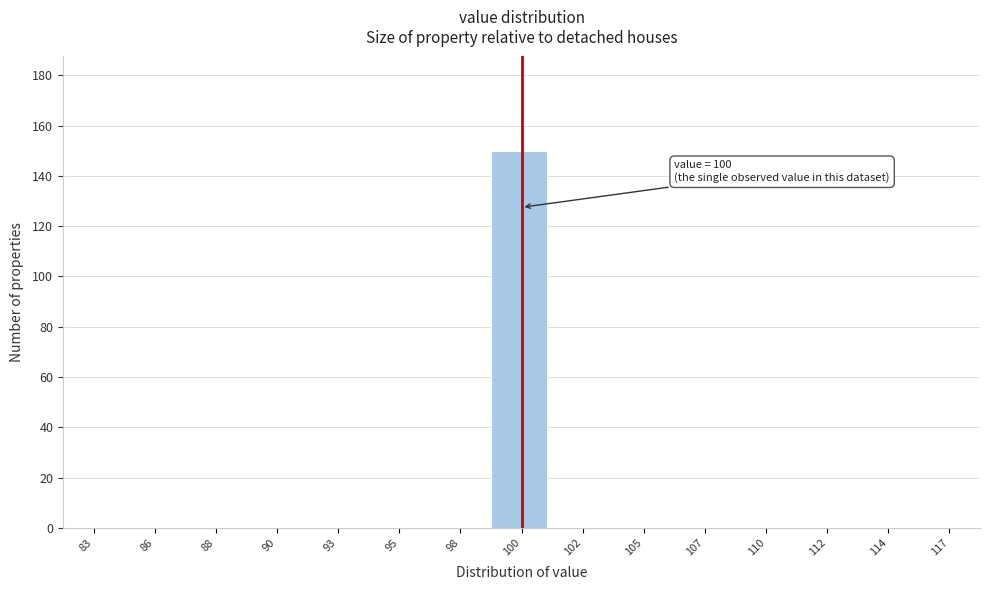

Reading left to right, transcribe all the data shown in this chart.

83=0	86=0	88=0	90=0	93=0	95=0	98=0	100=150	102=0	105=0	107=0	110=0	112=0	114=0	117=0